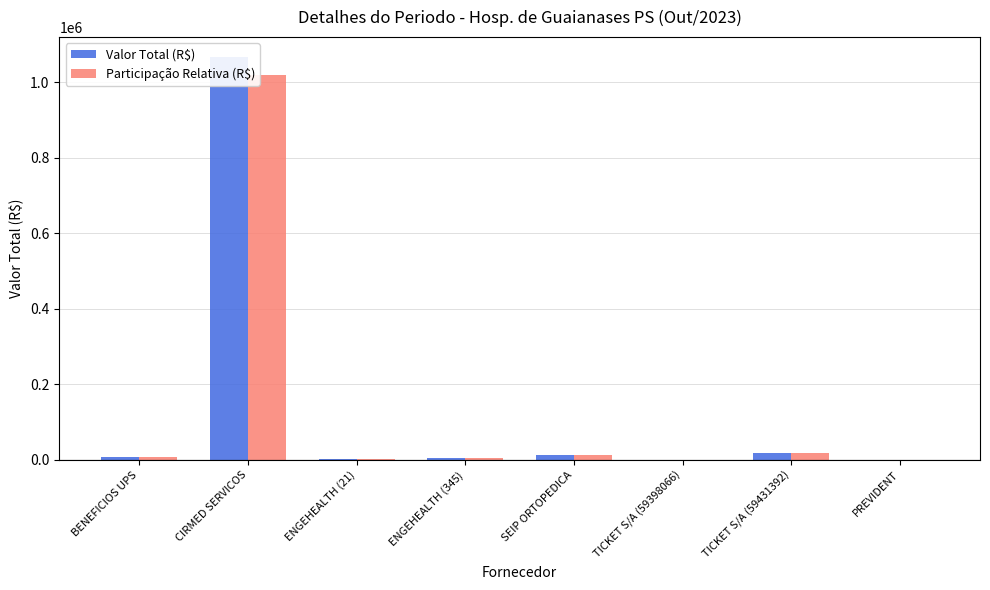

At TICKET S/A (59398066), list the series in order from largest to smallest.

Valor Total (R$), Participação Relativa (R$)